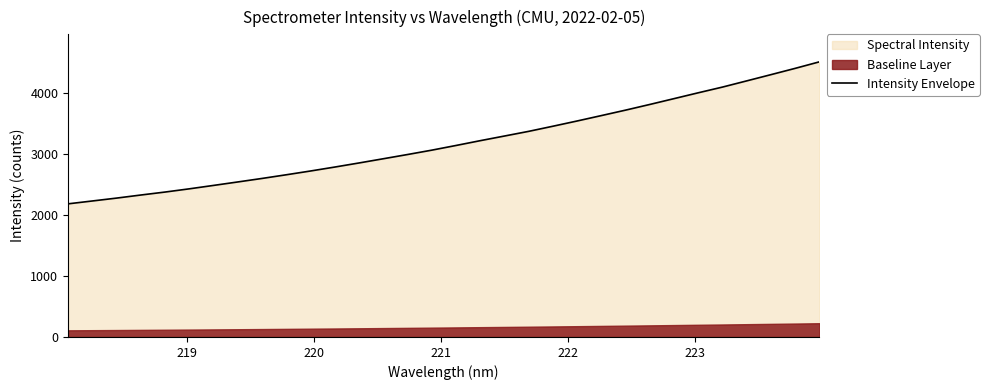

What is the highest value of the Intensity Envelope series?

4507.5